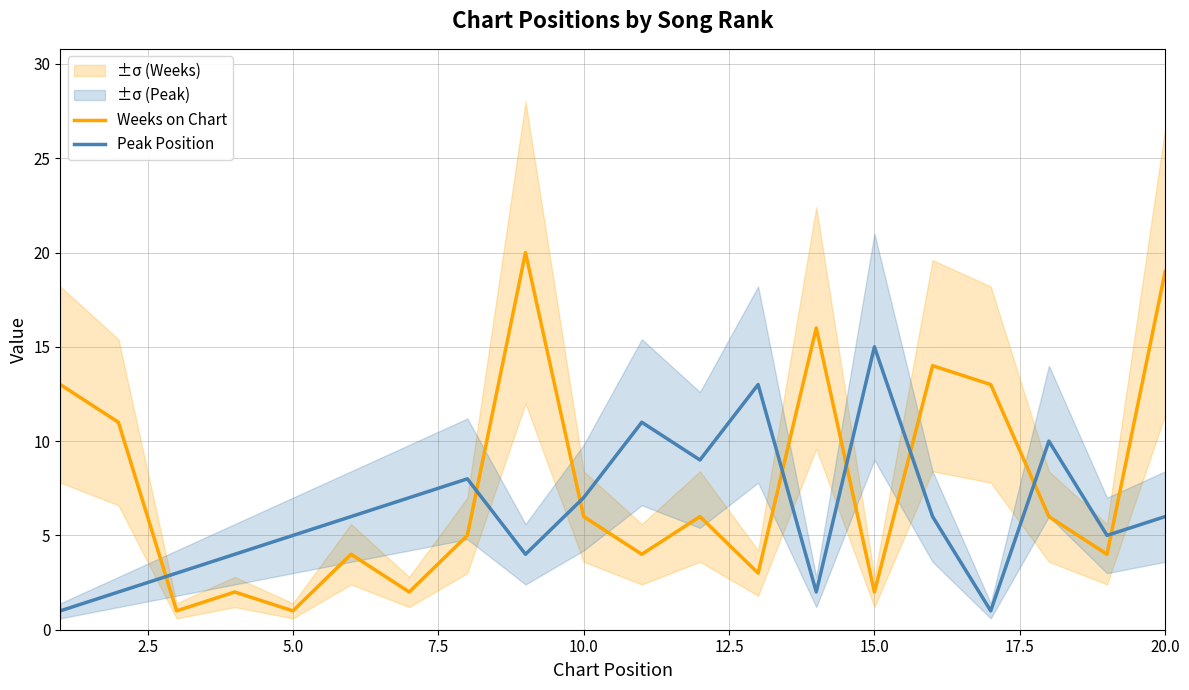

What is the maximum value for Peak Position?

15